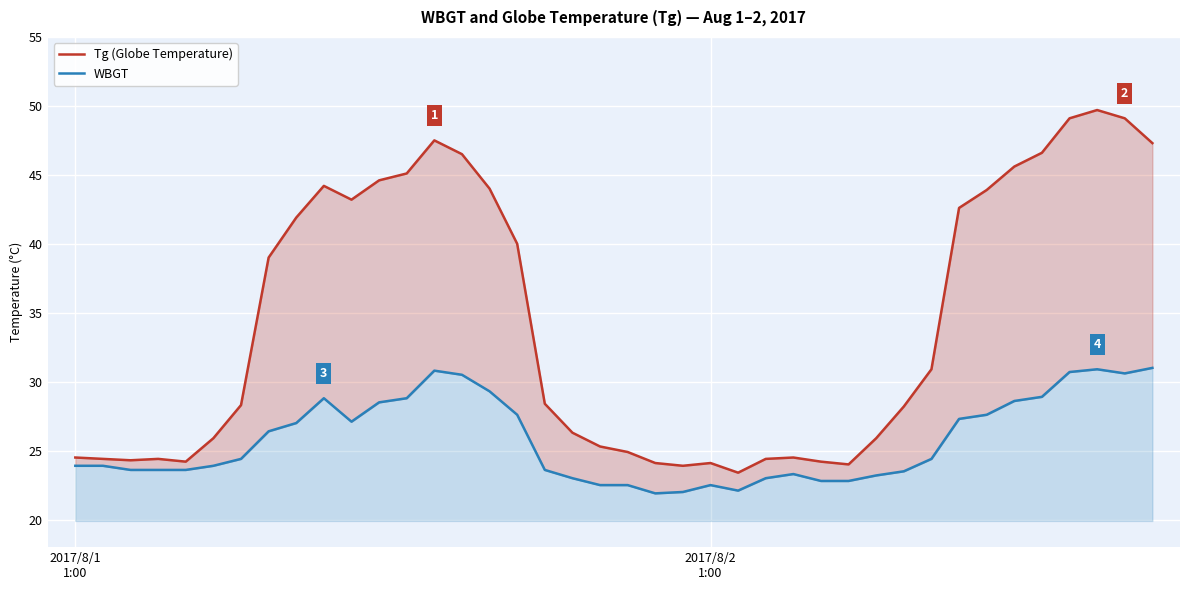

Where is Tg (Globe Temperature) nearest to the value 36?

7